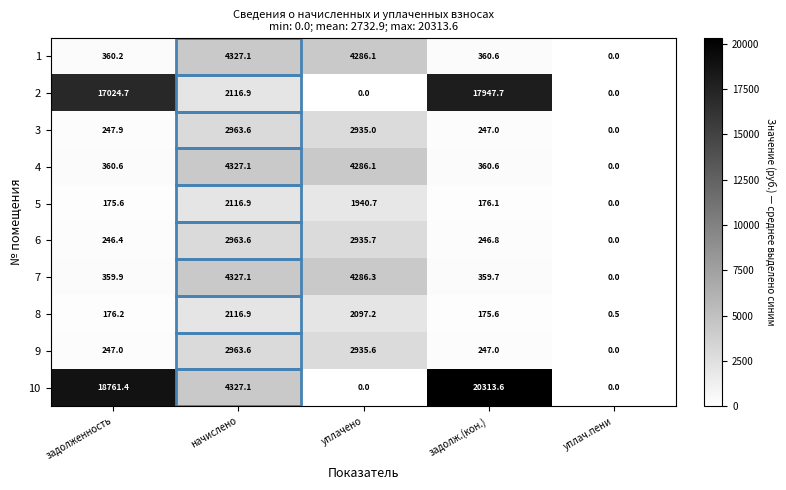

At which label does 3 first exceed 247?

задолженность